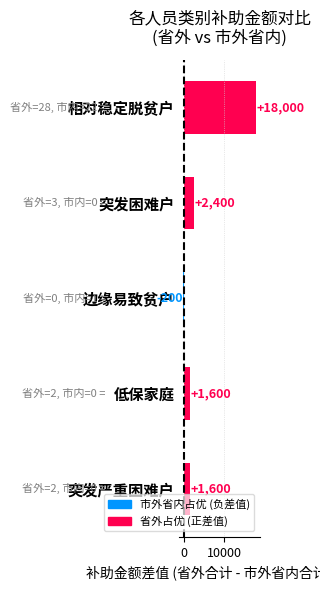

The chart shows a value of 2765 at 突发严重困难户. True or false?

False